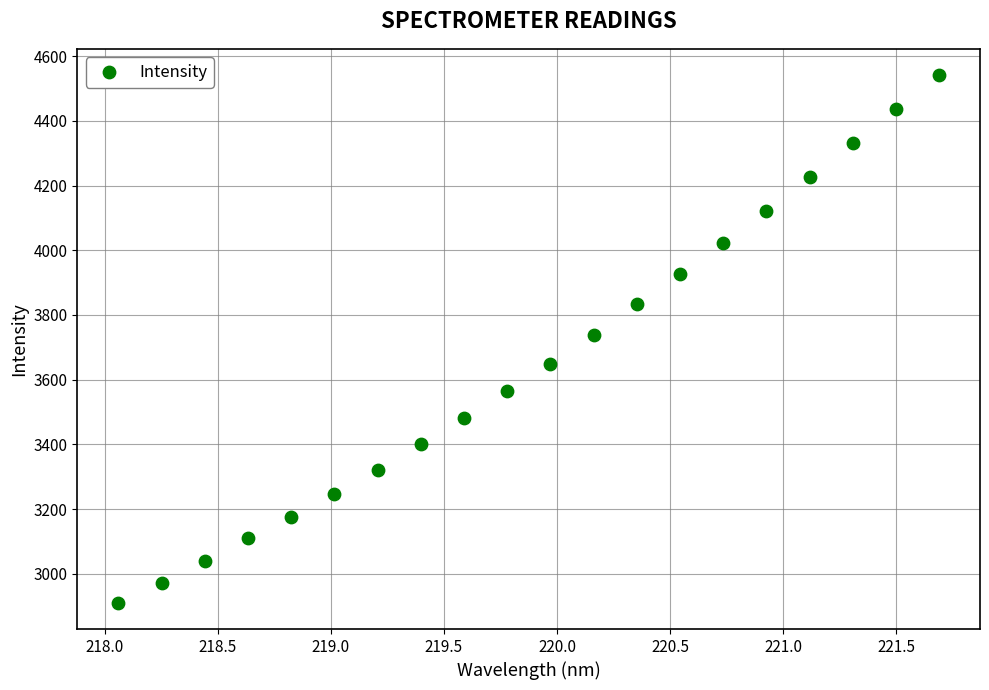

What is the range of Y values (max minus min)?

1630.5